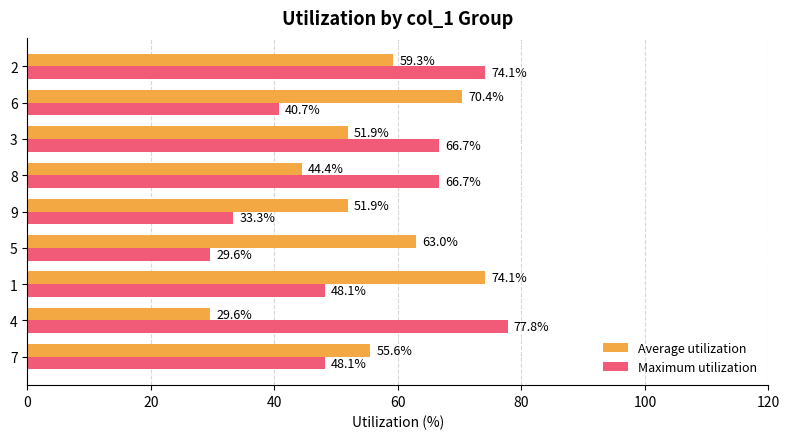

Which category has the highest value in the Average utilization series?

1